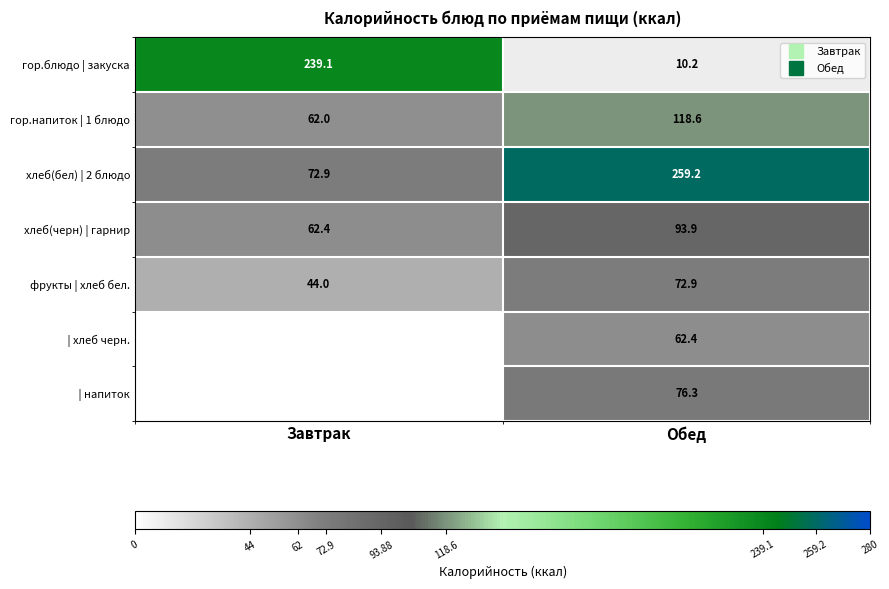

Where is фрукты | хлеб бел. nearest to the value 58?

Завтрак